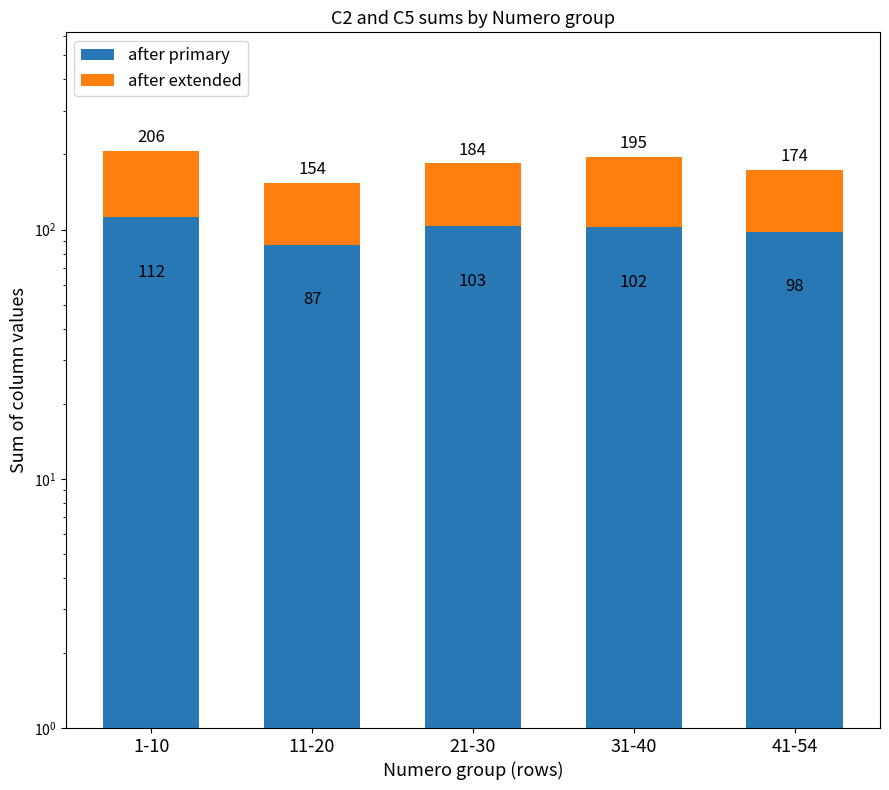

At which category is the sum across all series the highest?

1-10